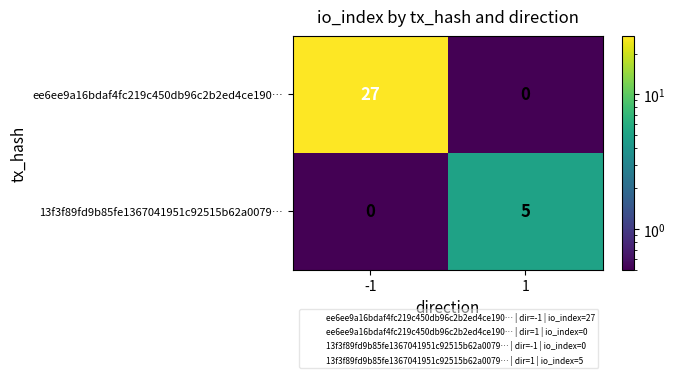

Between -1 and 1, which series saw the biggest shift?

ee6ee9a16bdaf4fc219c450db96c2b2ed4ce190…